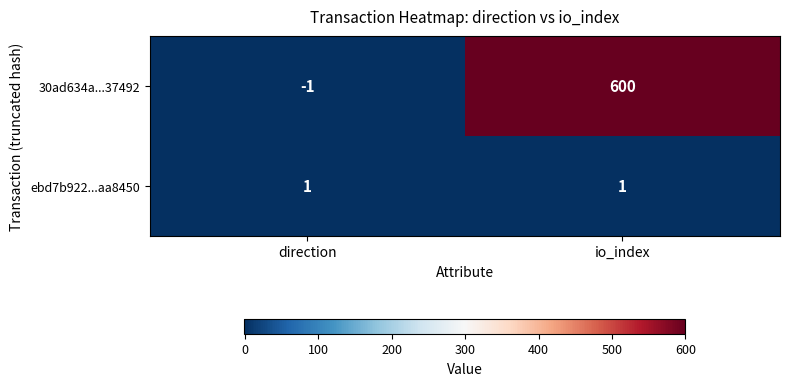

Reading right to left, what are all the values shown in this chart?

30ad634a...37492: 600	-1
ebd7b922...aa8450: 1	1